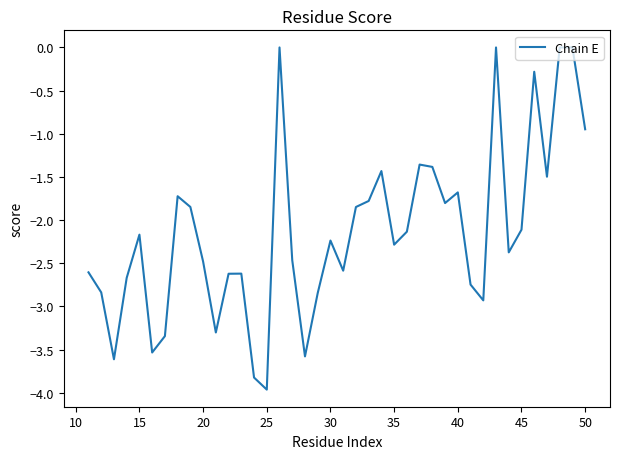

True or false: there are more than 0 points higher than both neighbors.

True